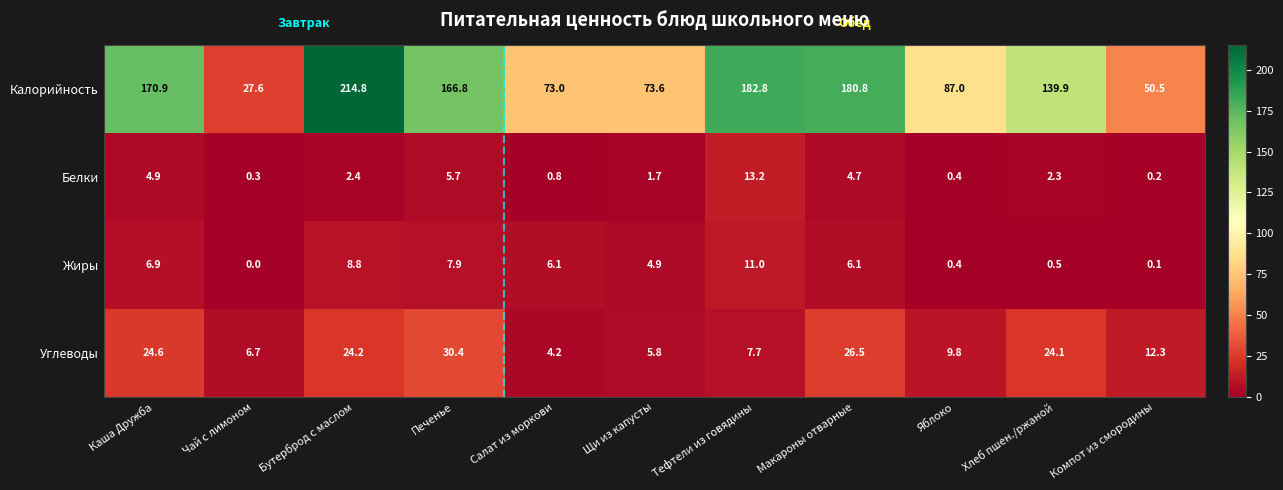

What is the total value across all series at Тефтели из говядины?

214.7